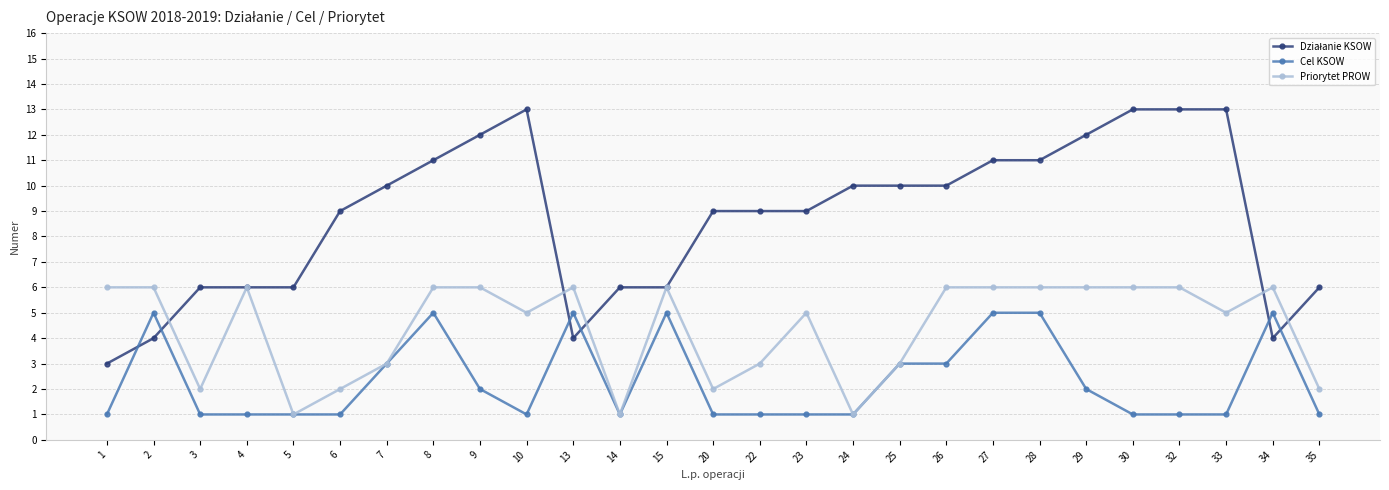

The value of Cel KSOW at 3 is 1. True or false?

True